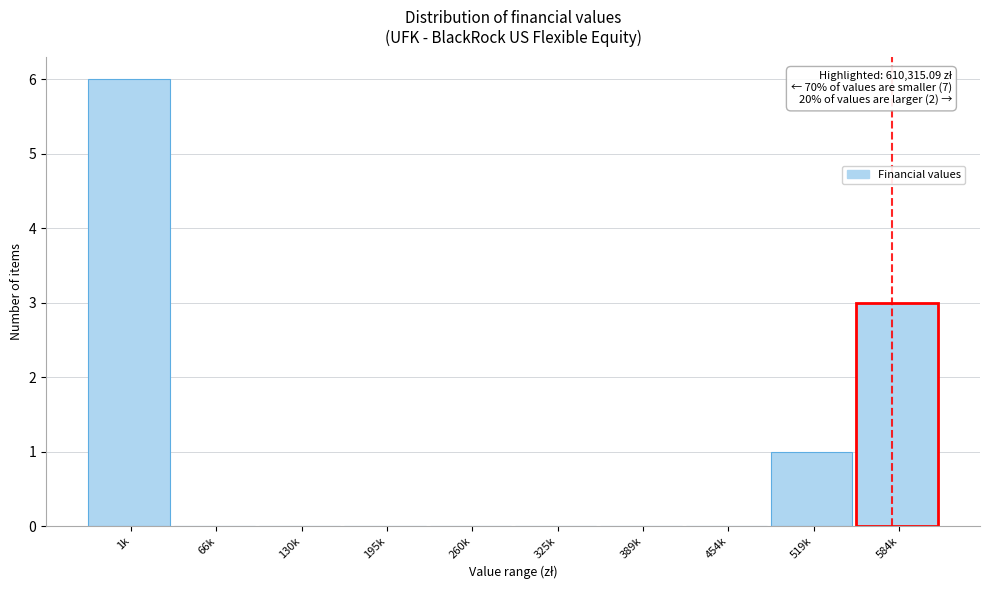

Reading right to left, list all the values displayed in this chart.

584k=3	519k=1	454k=0	389k=0	325k=0	260k=0	195k=0	130k=0	66k=0	1k=6